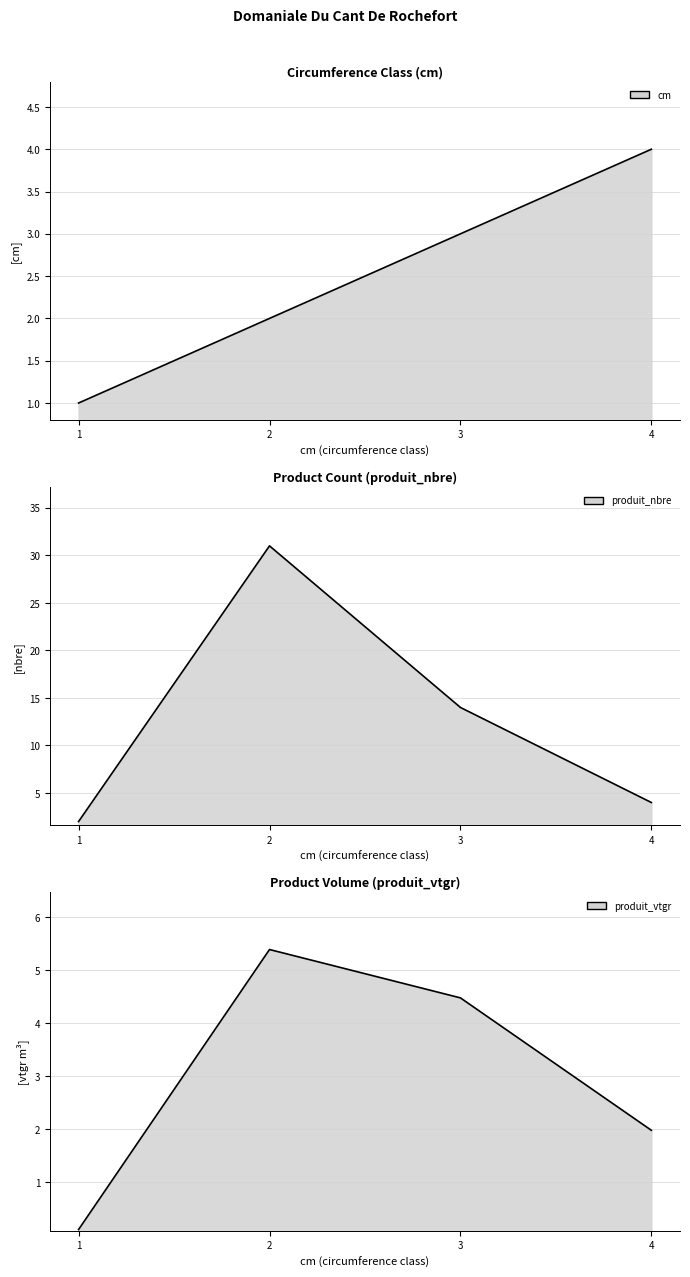

What is the value of the cm point at the 1st from the left?

1.0